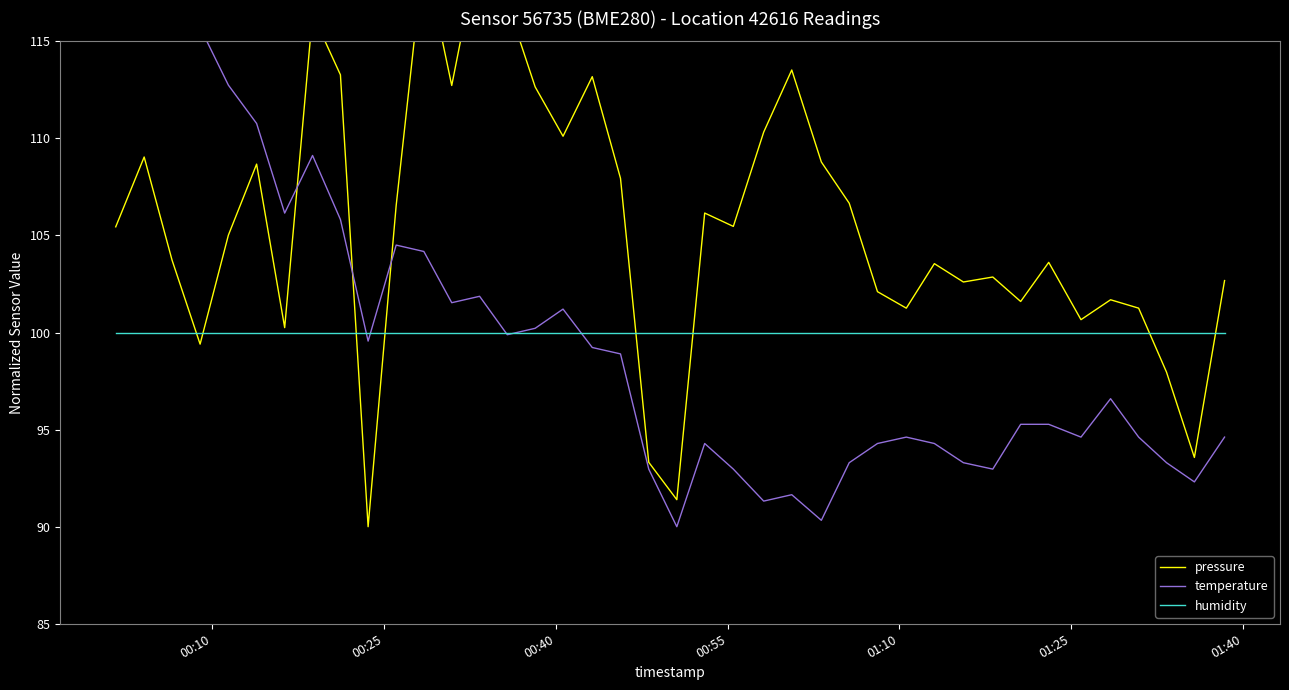

How many intersections are there between humidity and pressure?

8